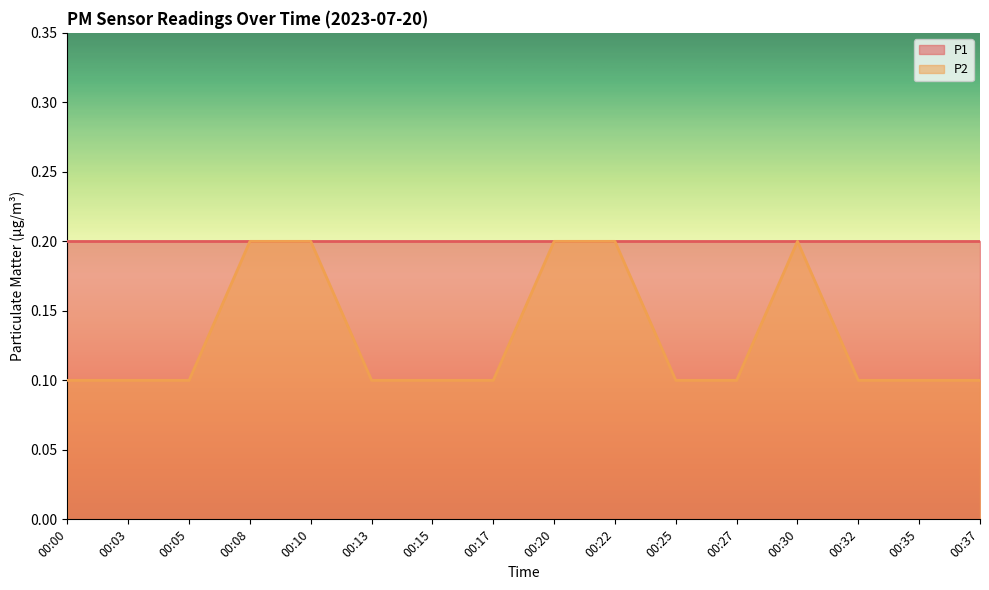

What is the difference between the maximum and second lowest values?

0.1